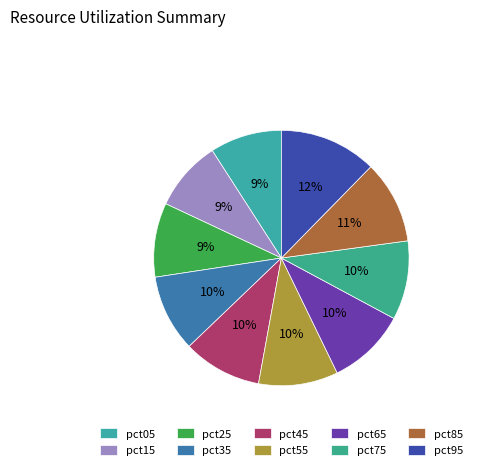

How many segments does this pie chart have?

10